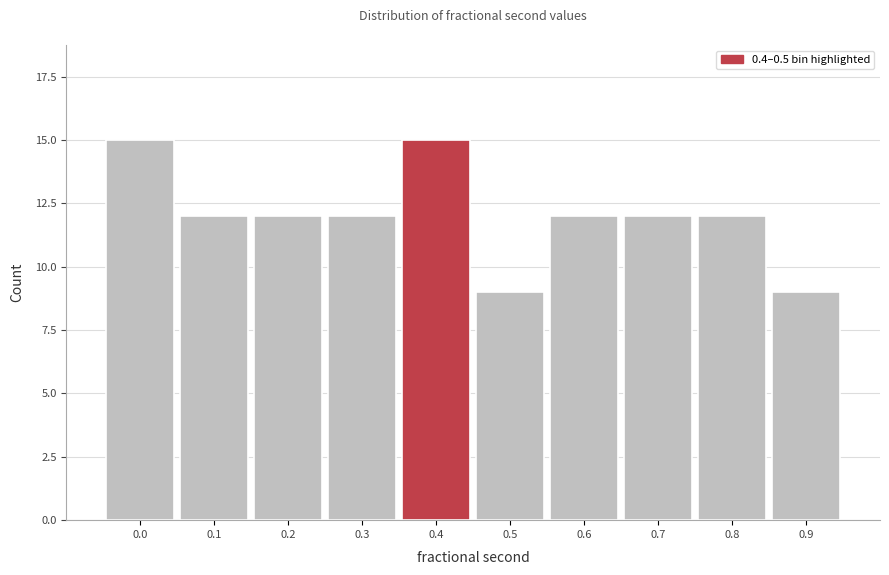

Reading left to right, what are all the values shown in this chart?

15	12	12	12	15	9	12	12	12	9